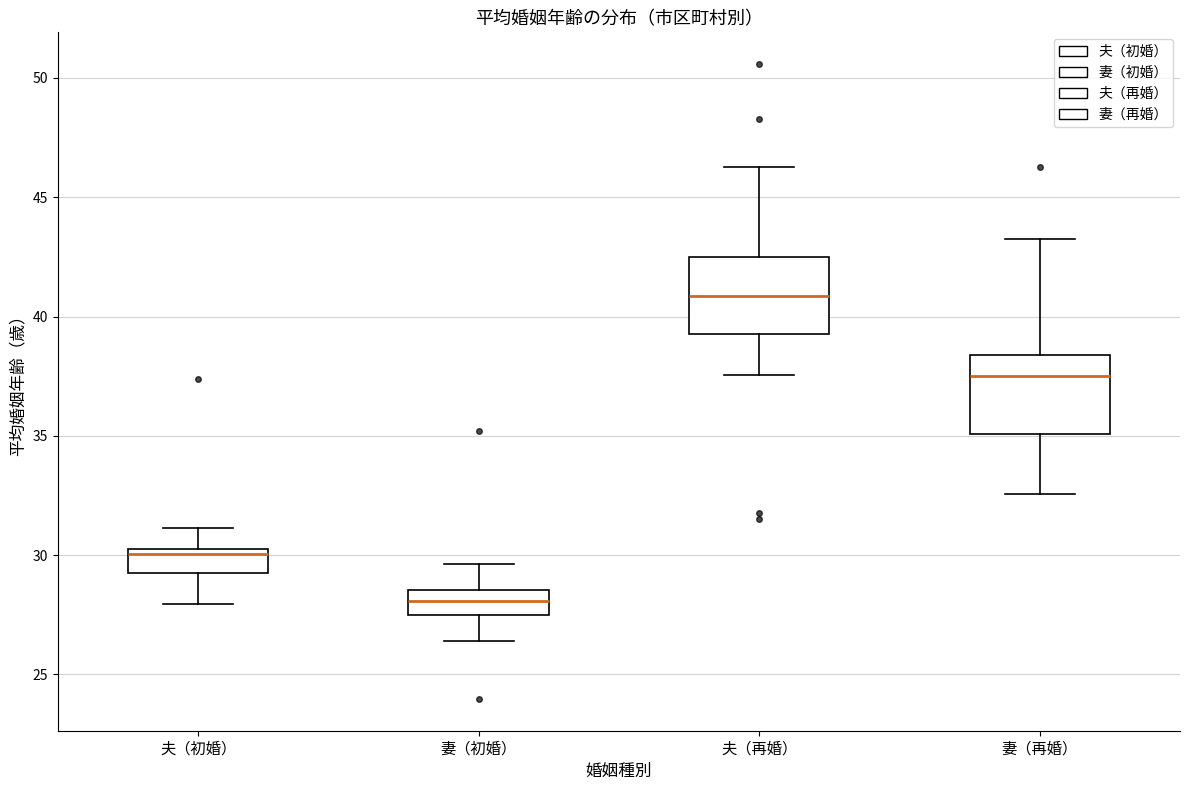

Which box has the lowest median line?

妻（初婚）